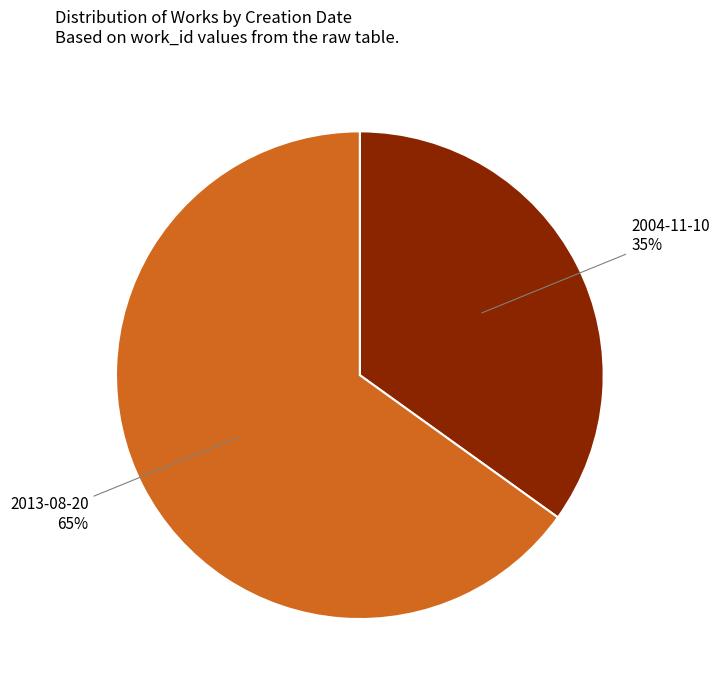

How many segments does this pie chart have?

2